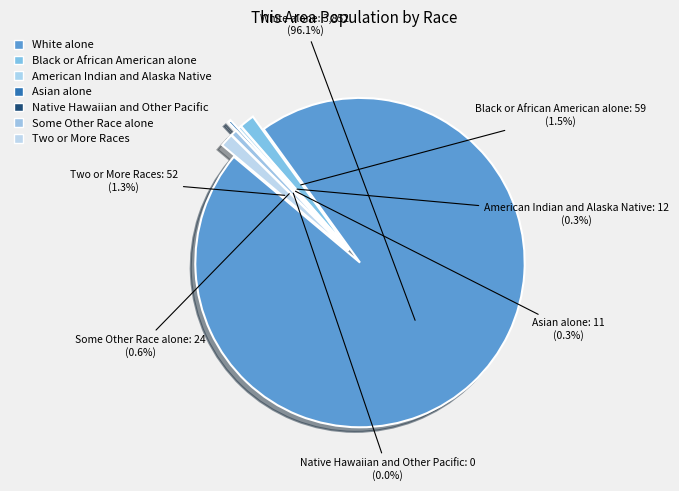

Does any single category account for the majority?

Yes